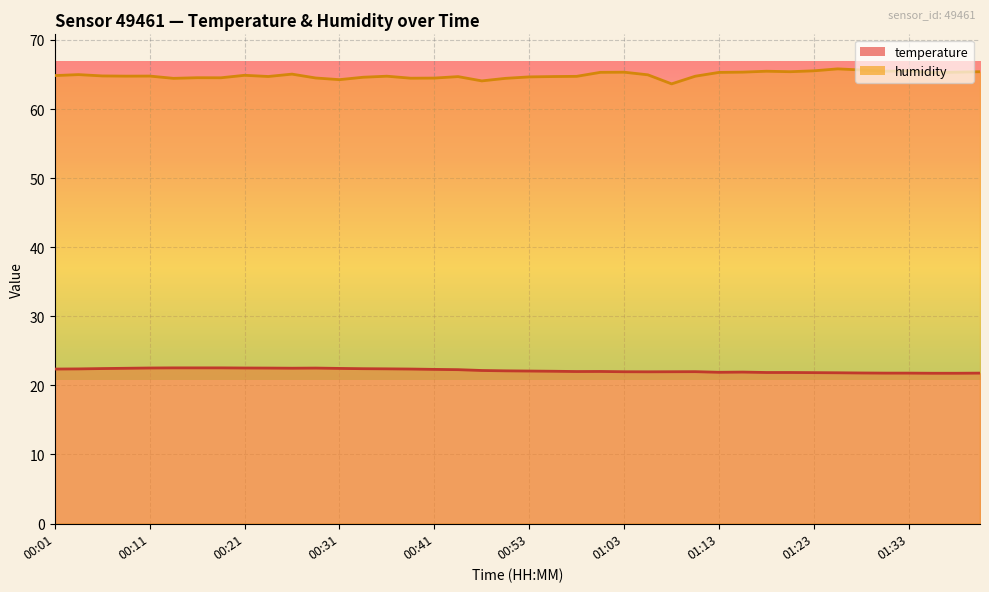

Rank the series by their maximum value, from highest to lowest.

humidity, temperature